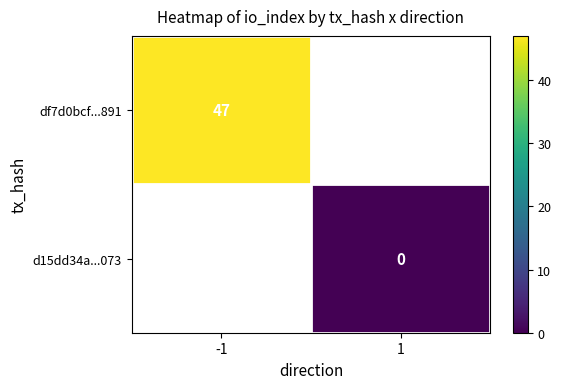

At which label does df7d0bcf...891 reach its minimum?

-1